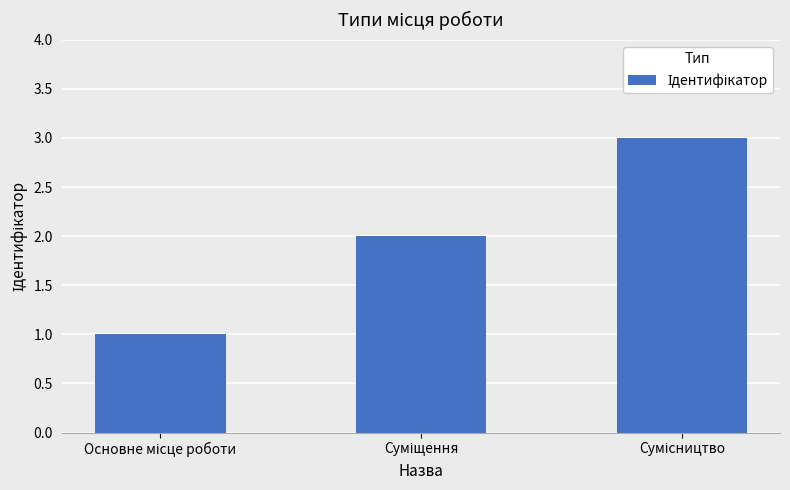

What is the maximum value shown in the chart?

3